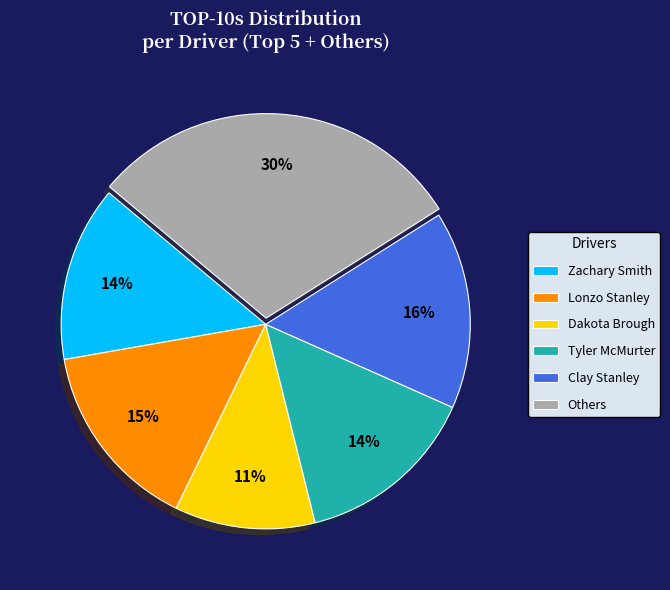

The Clay Stanley slice represents 16% of the pie. True or false?

True